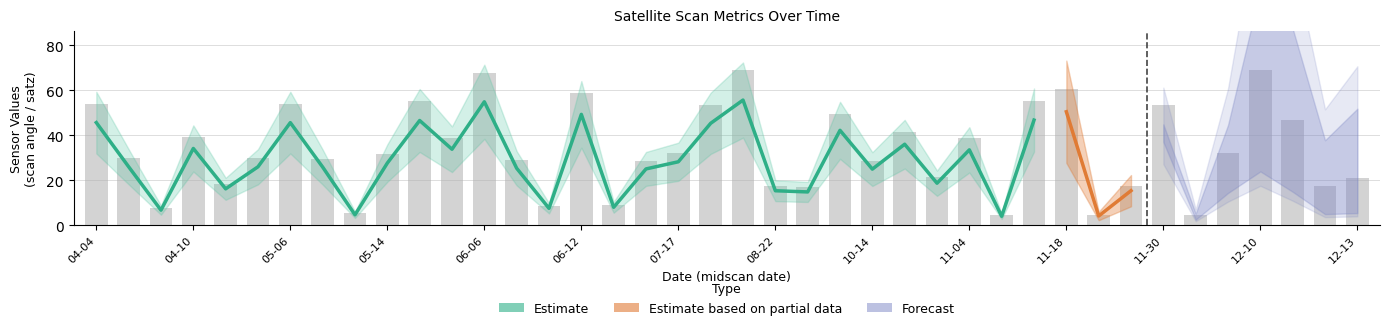

At which label does scan_angle reach its minimum?

2012-11-05